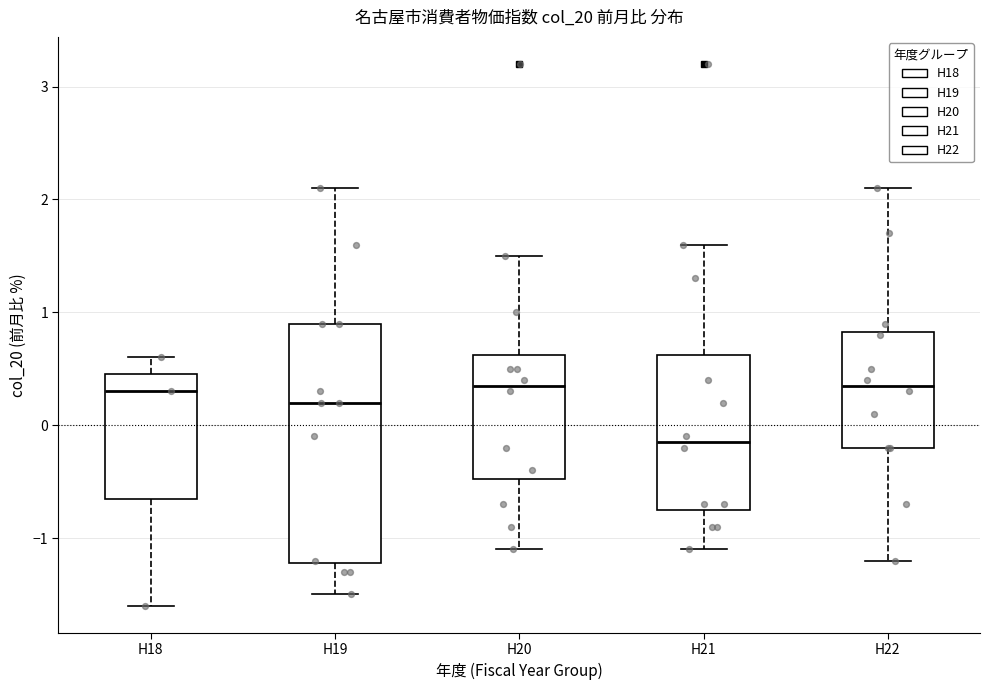

Reading left to right, read every box against the y-axis: the position of its median line, the range the box covers, and the ends of its whiskers. The values are not printed on the chart, so give them approximately, as read against the axis.

H18: median 0.3, box -0.6 to 0.5, whiskers -1.6 to 0.6
H19: median 0.2, box -1.2 to 0.9, whiskers -1.5 to 2.1
H20: median 0.4, box -0.5 to 0.6, whiskers -1.1 to 1.5
H21: median -0.1, box -0.7 to 0.6, whiskers -1.1 to 1.6
H22: median 0.4, box -0.2 to 0.8, whiskers -1.2 to 2.1